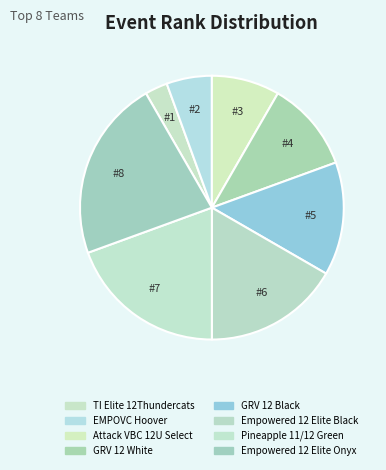

Count the number of slices in the pie.

8